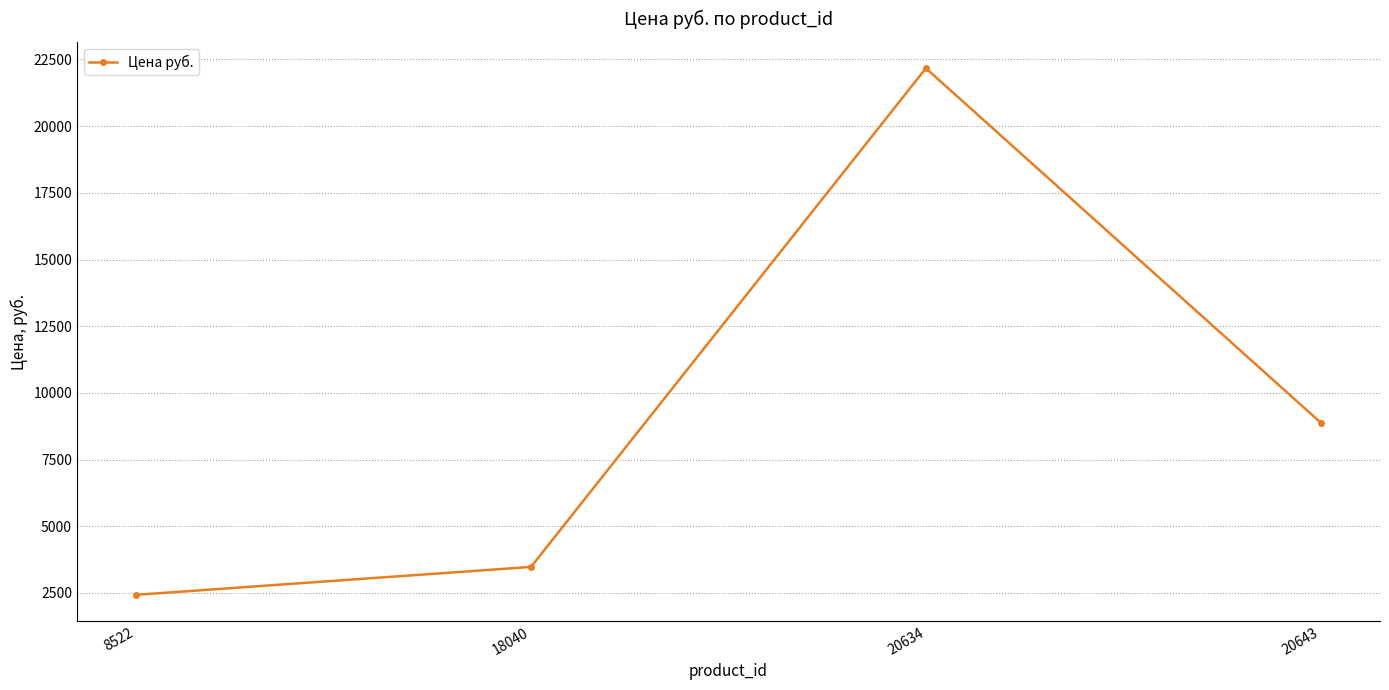

Which category has the lowest value across all series?

8522